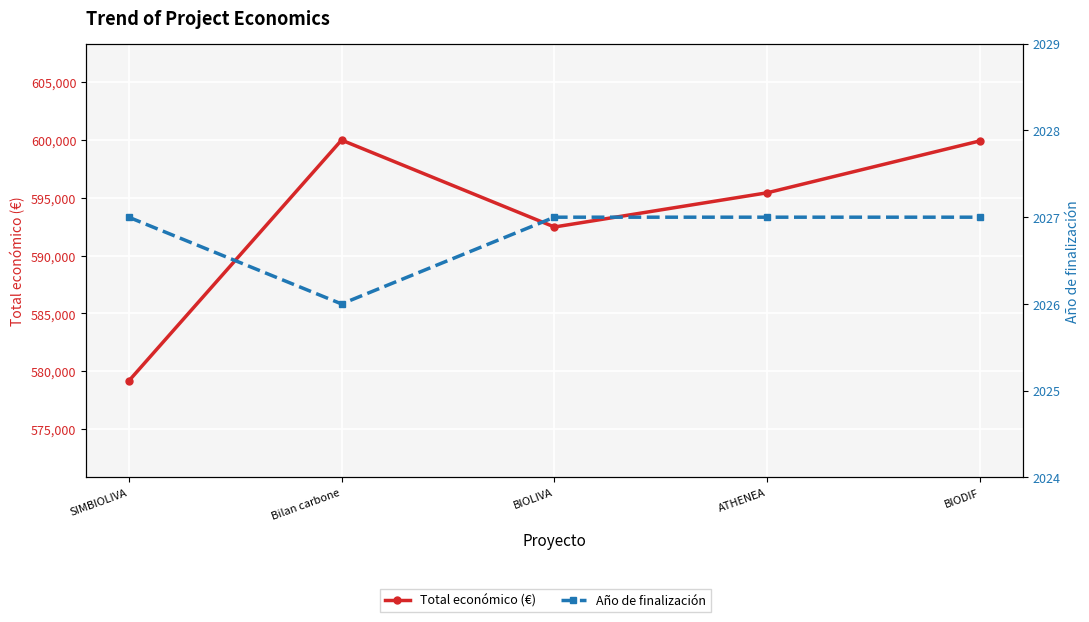

How many data points in Total económico (€) are above 595436?

2